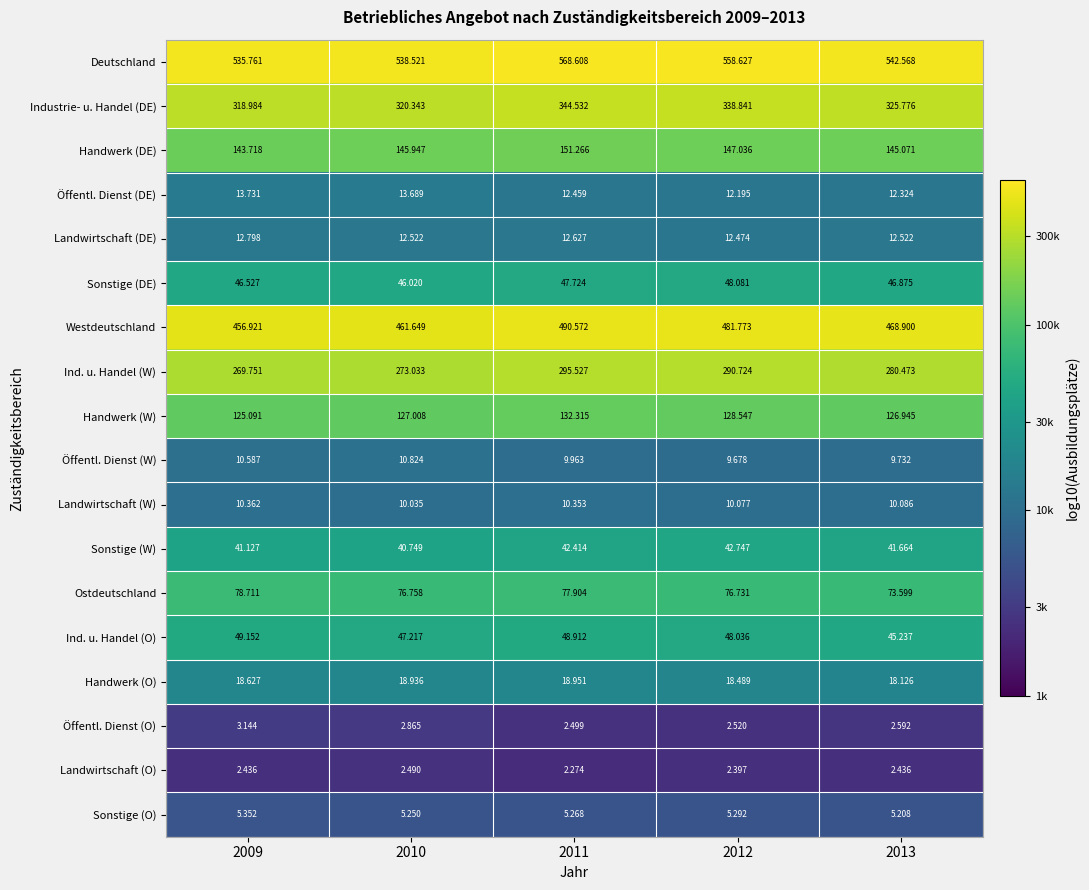

Is the value of Landwirtschaft (W) at 2010 greater than the value of Handwerk (O) at 2011?

No